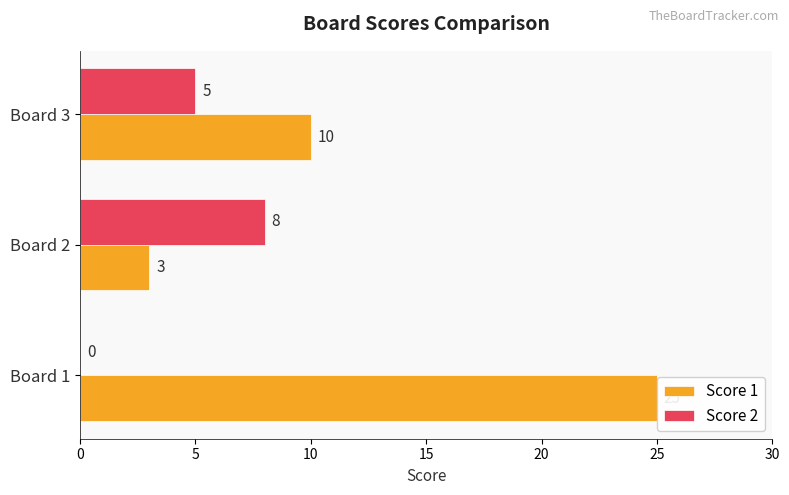

What is the sum of the Score 1 values at Board 2 and Board 3?

13